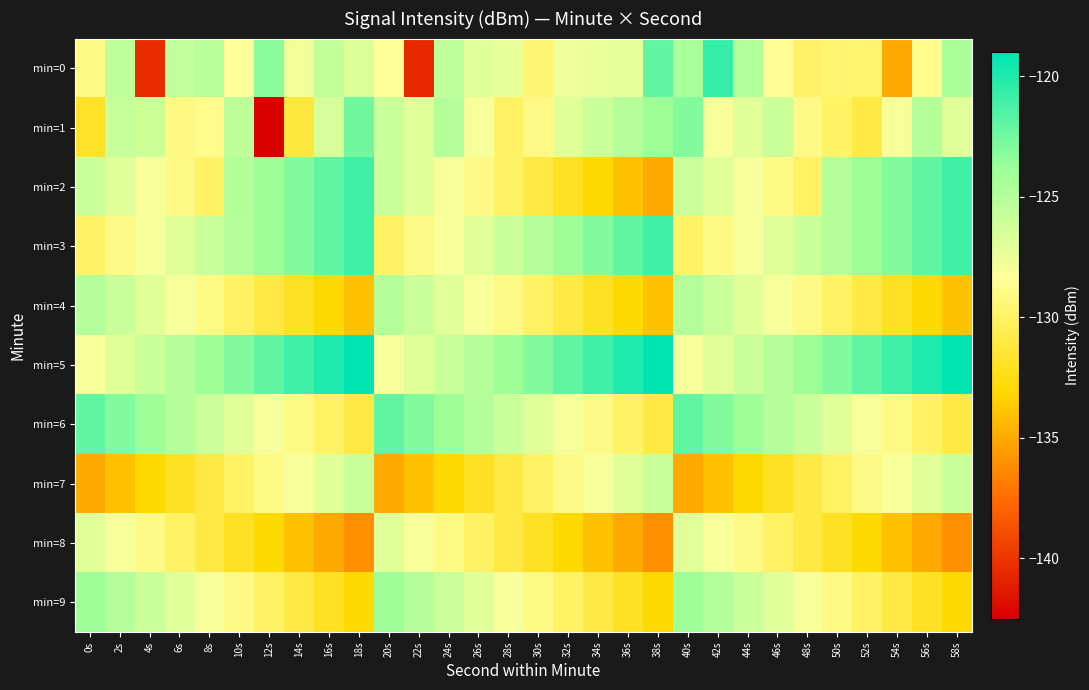

At 34s, list the series in order from smallest to largest.

min=8, min=2, min=4, min=9, min=6, min=7, min=0, min=1, min=3, min=5